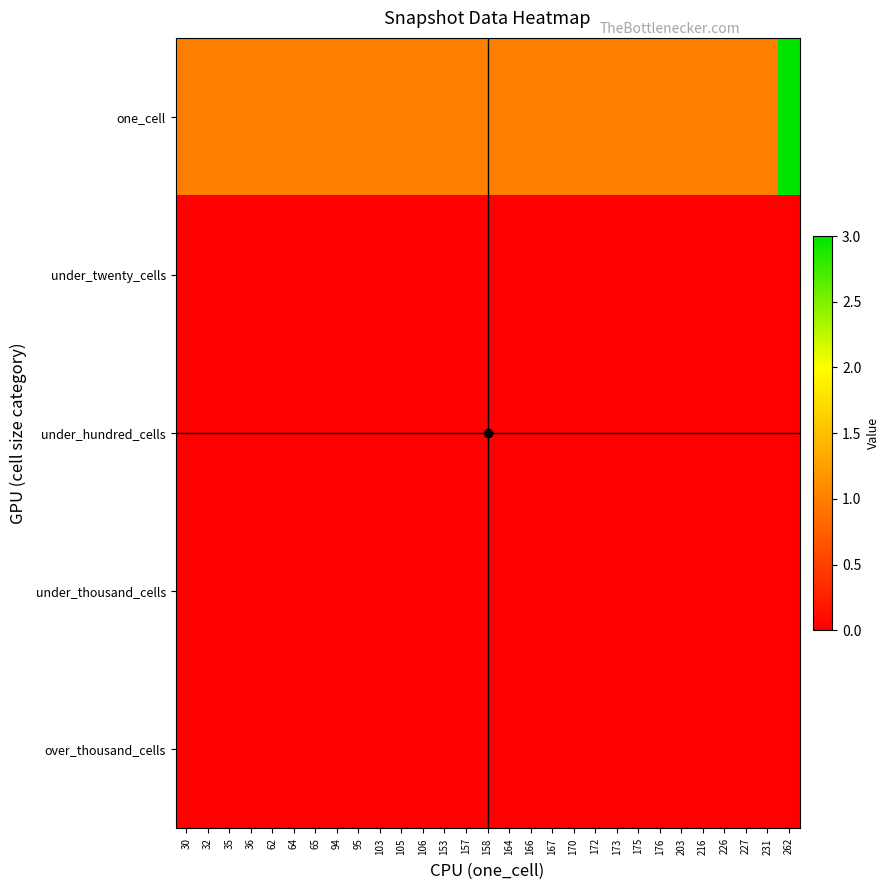

What is the difference between the highest and lowest values at 36?

1